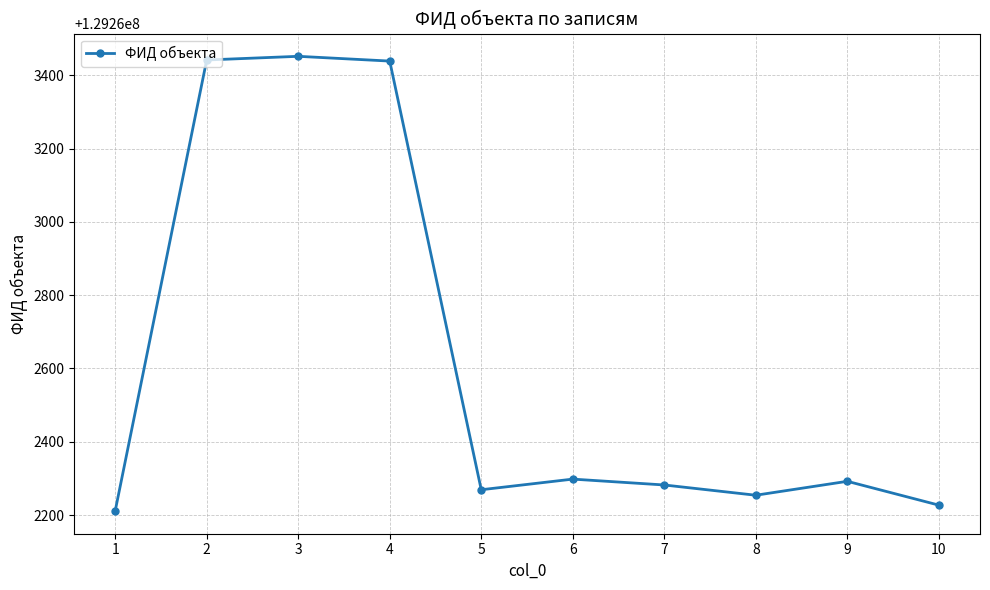

True or false: there are more than 1 points higher than both neighbors.

True